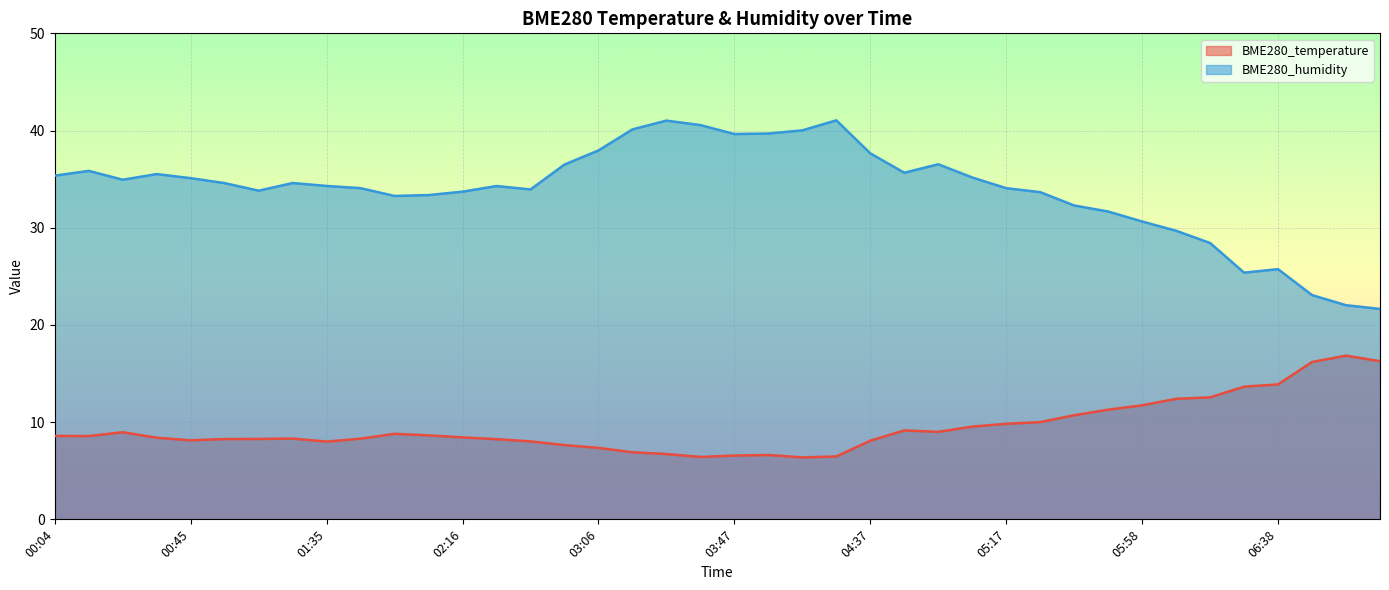

Which series has the largest range (max minus min)?

BME280_humidity